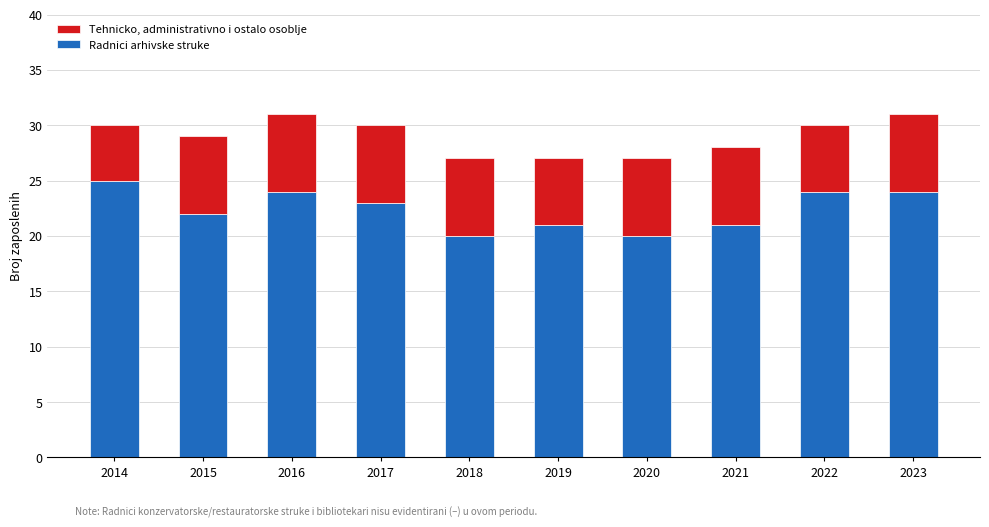

What is the total value across all series at 2019?

27